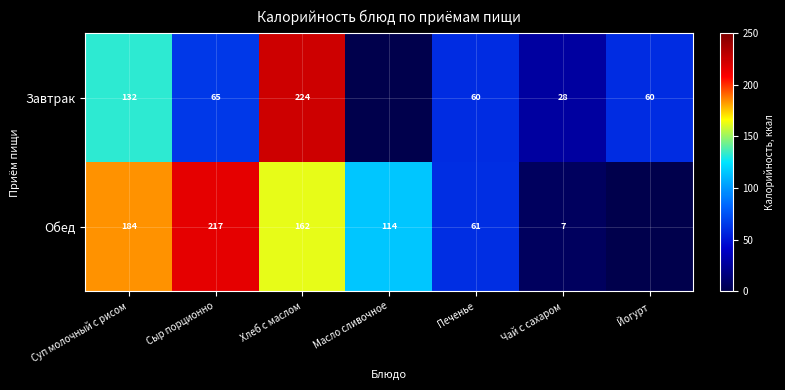

Between Хлеб с маслом and Чай с сахаром, which series saw the biggest shift?

Завтрак